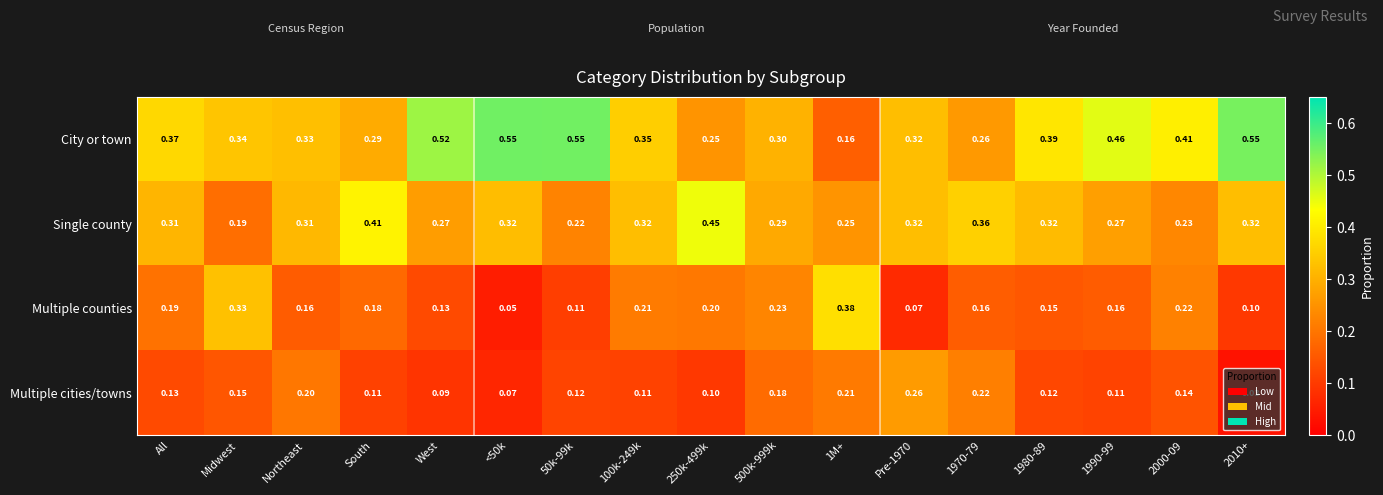

What is the total value across all series at All?

1.0